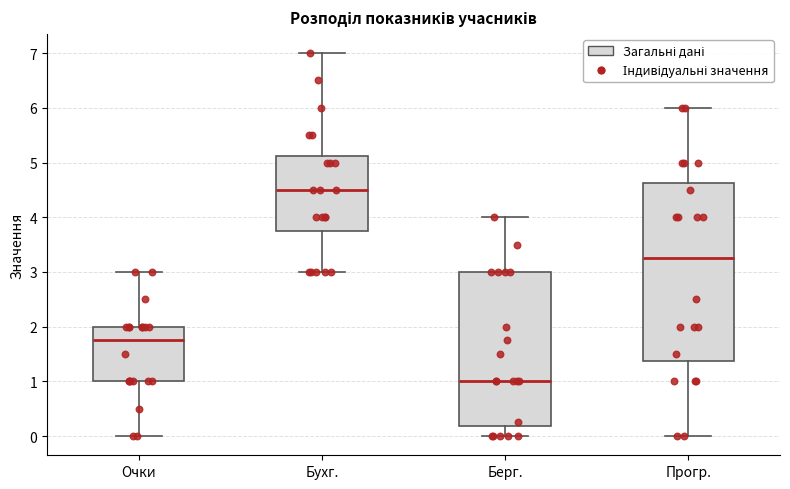

Reading left to right, read every box against the y-axis: the position of its median line, the range the box covers, and the ends of its whiskers. The values are not printed on the chart, so give them approximately, as read against the axis.

Очки: median 1.8, box 1.0 to 2.0, whiskers 0.0 to 3.0
Бухг.: median 4.5, box 3.8 to 5.1, whiskers 3.0 to 7.0
Берг.: median 1.0, box 0.2 to 3.0, whiskers 0.0 to 4.0
Прогр.: median 3.3, box 1.4 to 4.6, whiskers 0.0 to 6.0